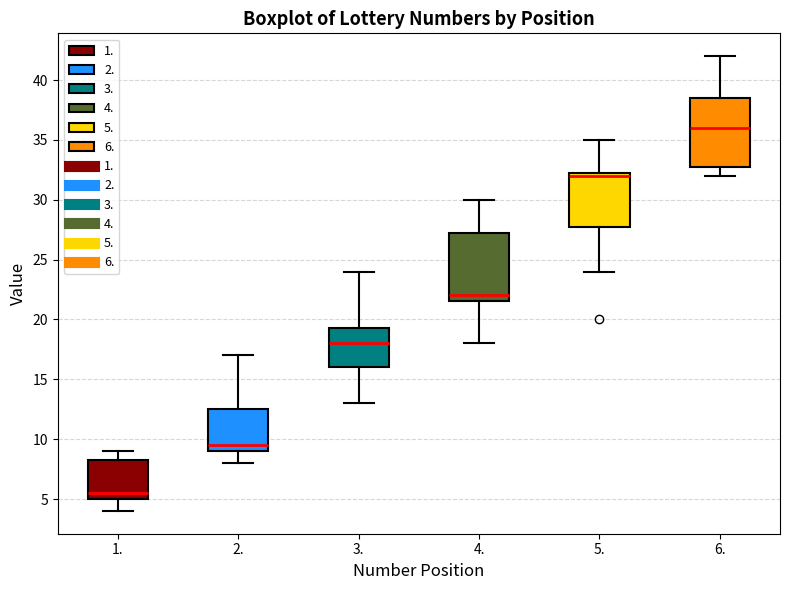

Reading left to right, read every box against the y-axis: the position of its median line, the range the box covers, and the ends of its whiskers. The values are not printed on the chart, so give them approximately, as read against the axis.

1.: median 5.5, box 5.0 to 8.5, whiskers 4.0 to 9.0
2.: median 9.5, box 9.0 to 12.5, whiskers 8.0 to 17.0
3.: median 18.0, box 16.0 to 19.5, whiskers 13.0 to 24.0
4.: median 22.0, box 21.5 to 27.5, whiskers 18.0 to 30.0
5.: median 32.0, box 28.0 to 32.5, whiskers 24.0 to 35.0
6.: median 36.0, box 33.0 to 38.5, whiskers 32.0 to 42.0